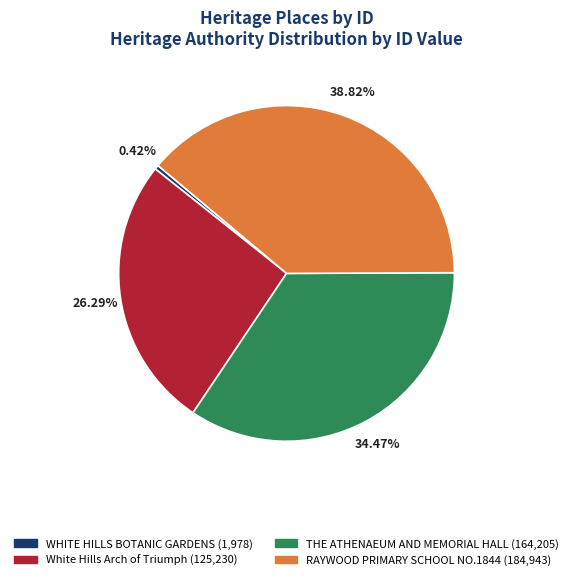

Between WHITE HILLS BOTANIC GARDENS and THE ATHENAEUM AND MEMORIAL HALL, which is larger?

THE ATHENAEUM AND MEMORIAL HALL